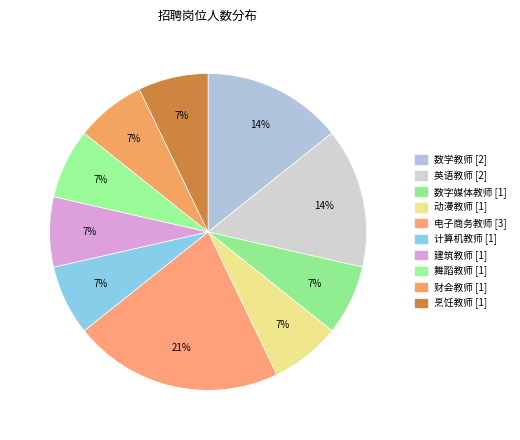

Is 电子商务教师 the majority of the pie?

No